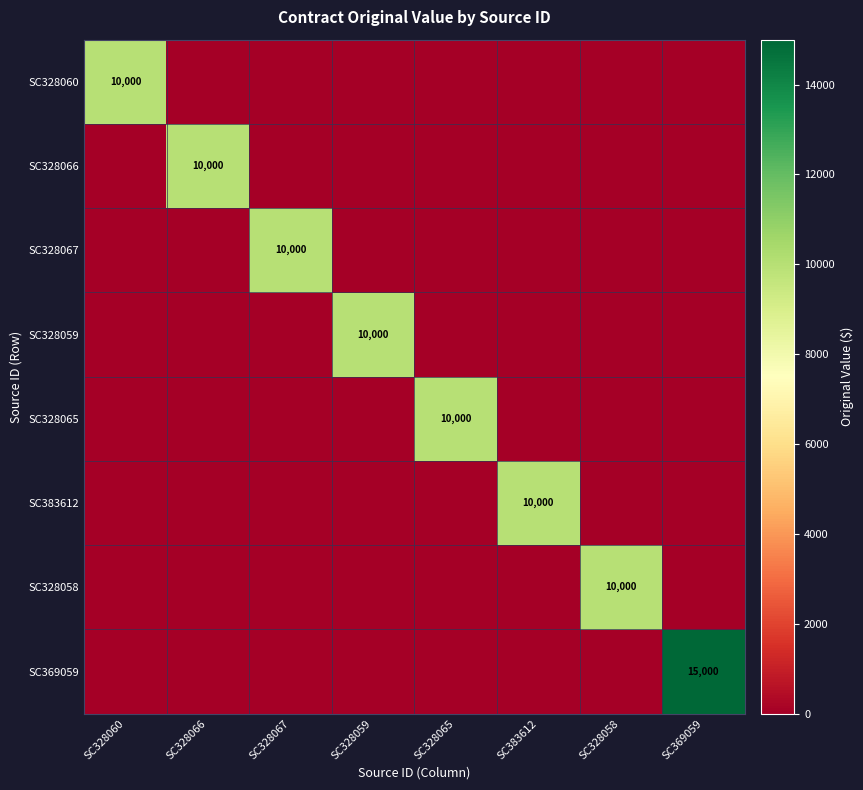

What is the total value across all series at SC328065?

10000